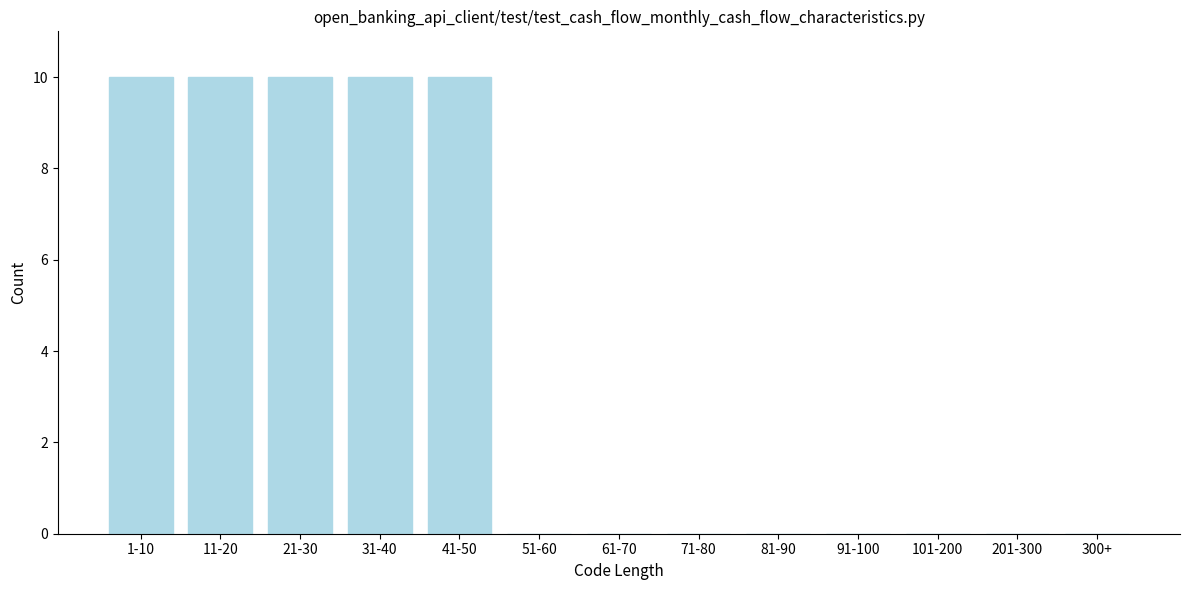

Reading left to right, transcribe all the data shown in this chart.

1-10=10	11-20=10	21-30=10	31-40=10	41-50=10	51-60=0	61-70=0	71-80=0	81-90=0	91-100=0	101-200=0	201-300=0	300+=0